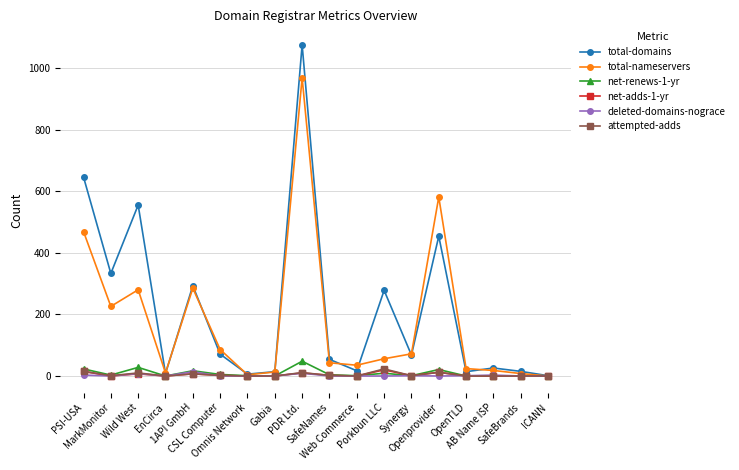

How many categories are shown in the chart?

18